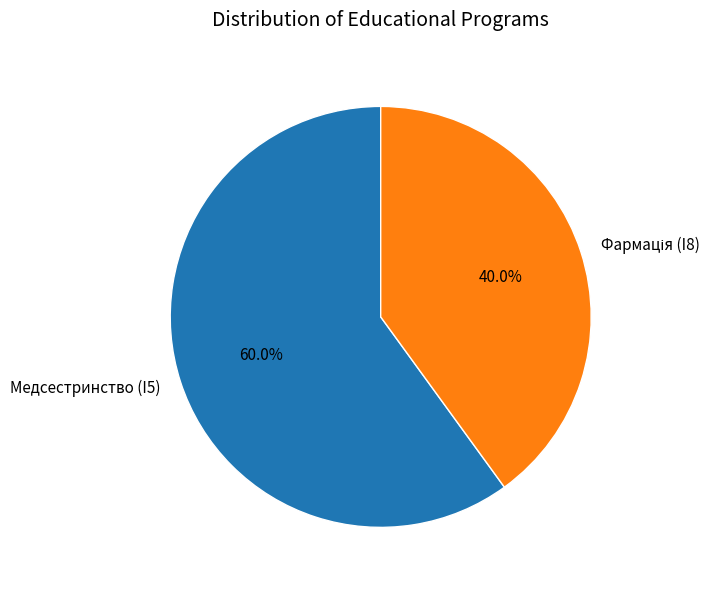

What percentage is NOT represented by Медсестринство (I5)?

40.0%